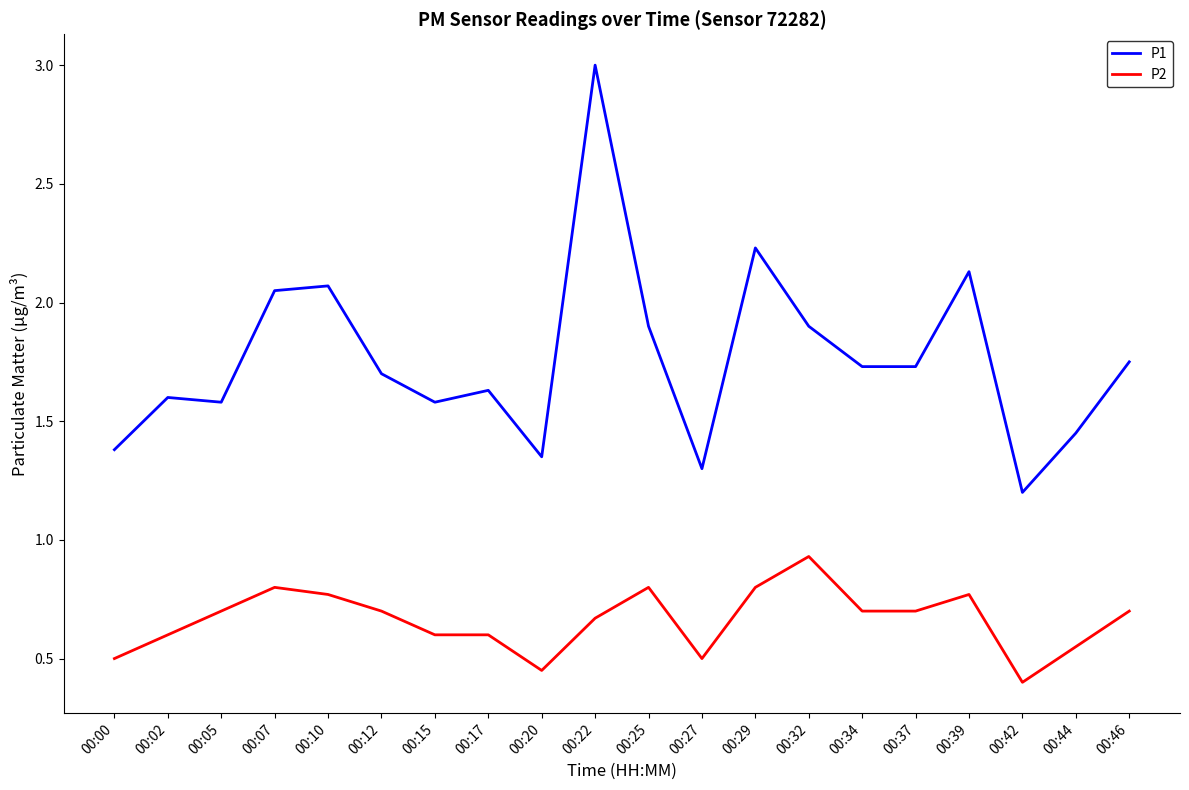

Which category has the lowest value across all series?

00:42